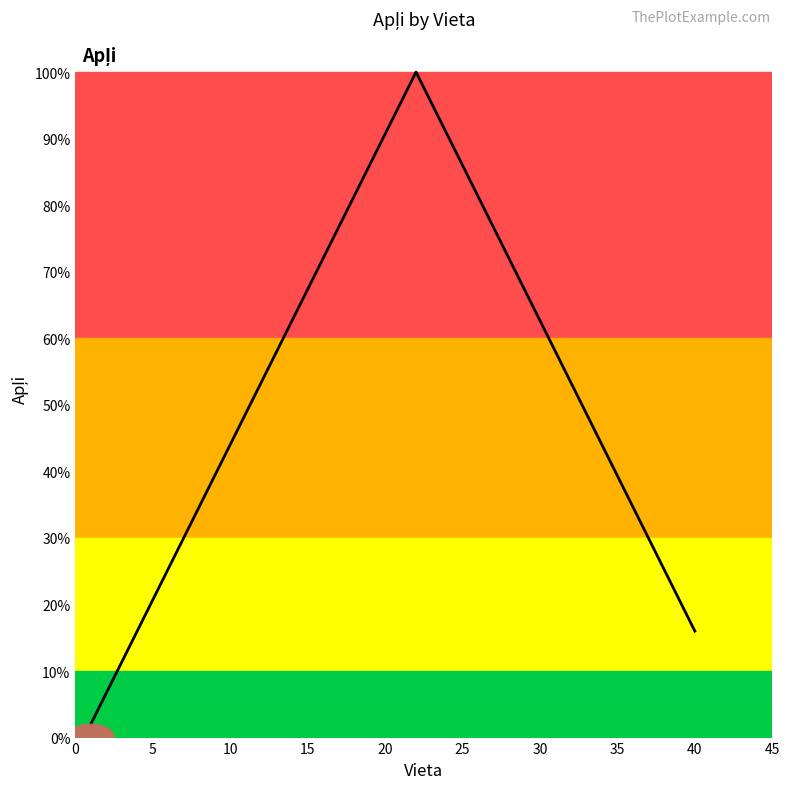

True or false: there are more than 2 points higher than both neighbors.

False